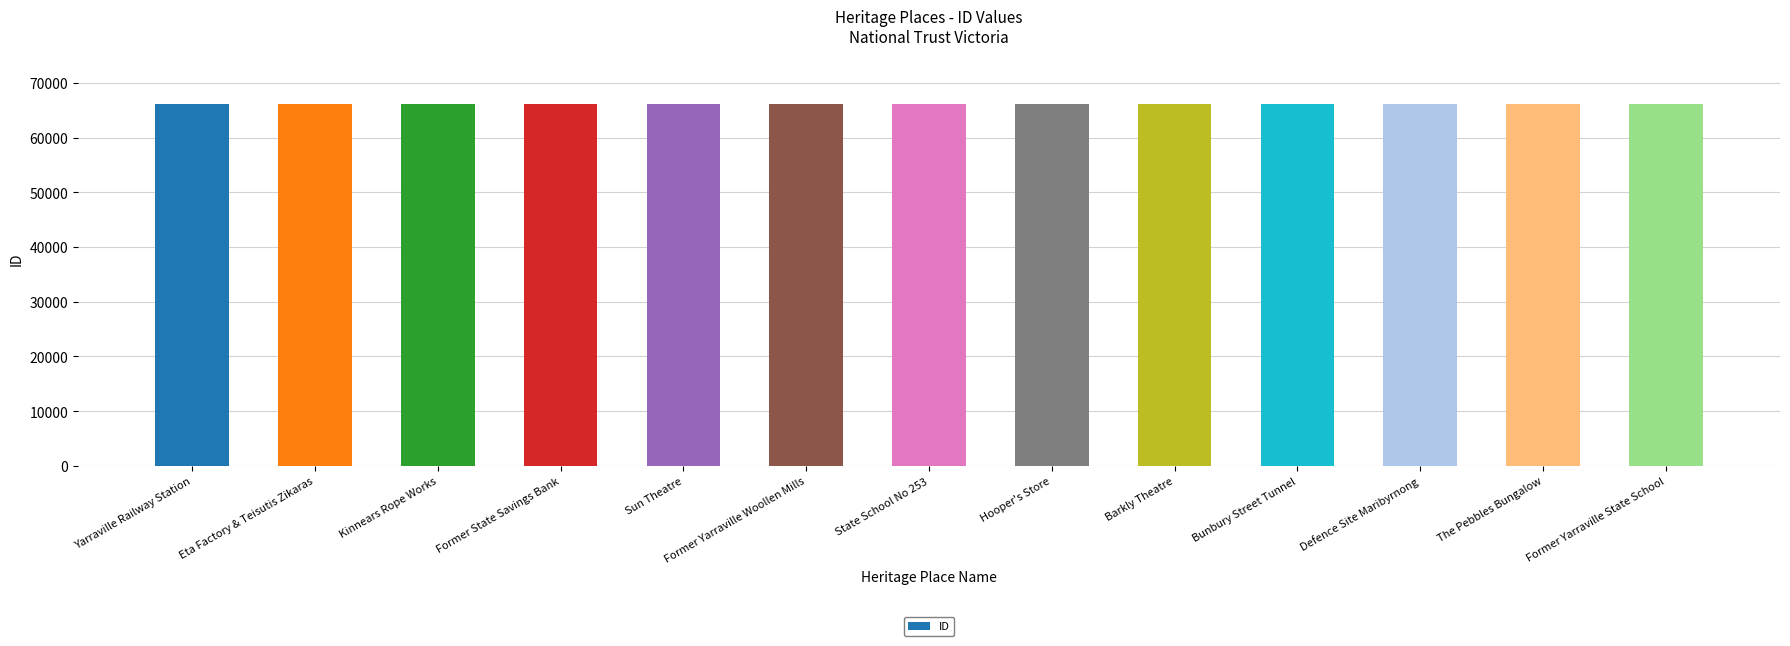

What is the sum of all values?

858896